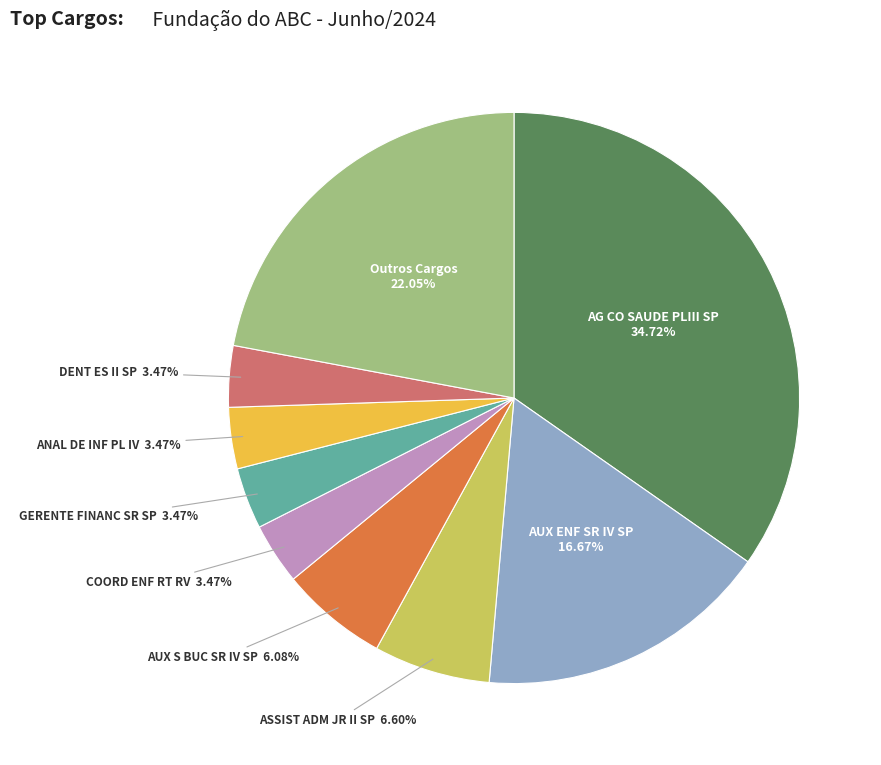

Does any single category account for the majority?

No